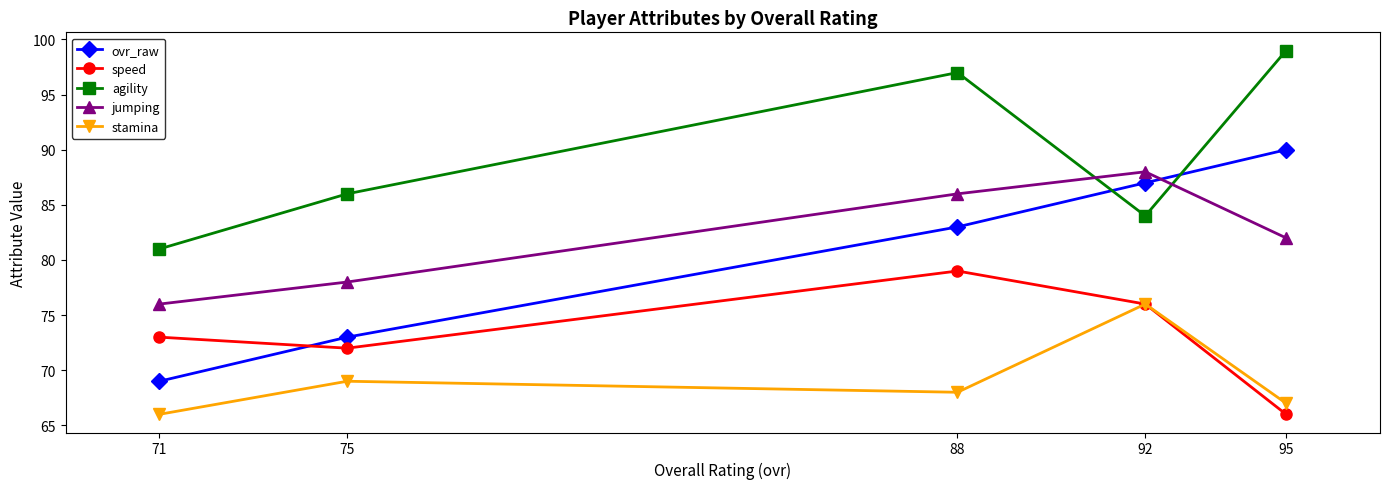

At which label is ovr_raw closest to 79?

88